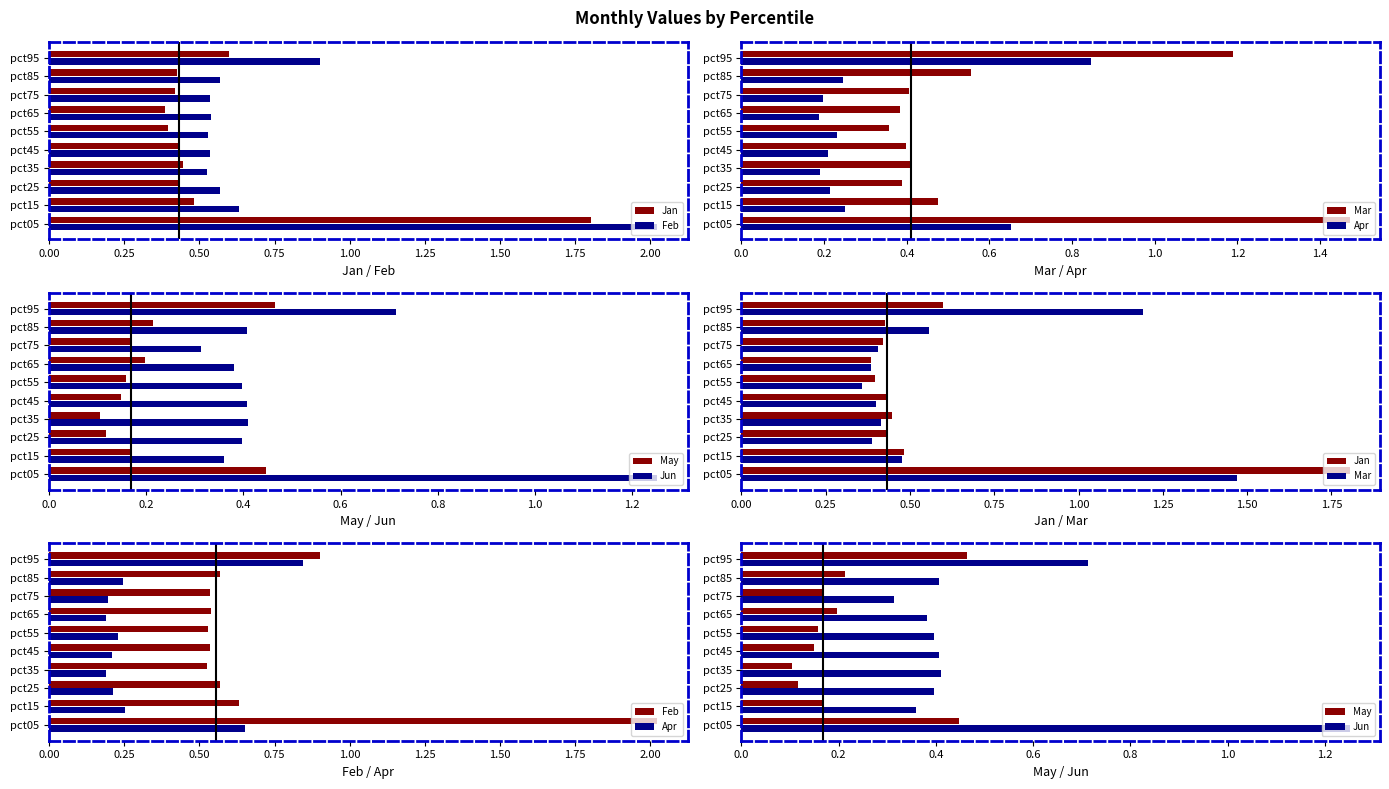

Reading right to left, extract all data points from this chart.

Jan: 0.6	0.4	0.4	0.4	0.4	0.4	0.4	0.4	0.5	1.8
Feb: 0.9	0.6	0.5	0.5	0.5	0.5	0.5	0.6	0.6	2.0
Mar: 1.2	0.6	0.4	0.4	0.4	0.4	0.4	0.4	0.5	1.5
Apr: 0.8	0.2	0.2	0.2	0.2	0.2	0.2	0.2	0.3	0.7
May: 0.5	0.2	0.2	0.2	0.2	0.1	0.1	0.1	0.2	0.4
Jun: 0.7	0.4	0.3	0.4	0.4	0.4	0.4	0.4	0.4	1.3